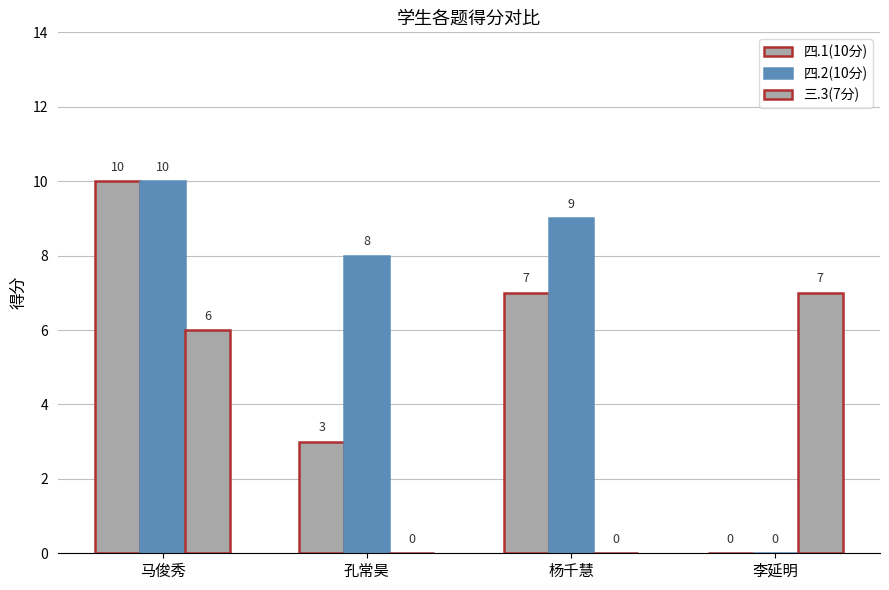

Where is 三.3(7分) nearest to the value 3?

马俊秀